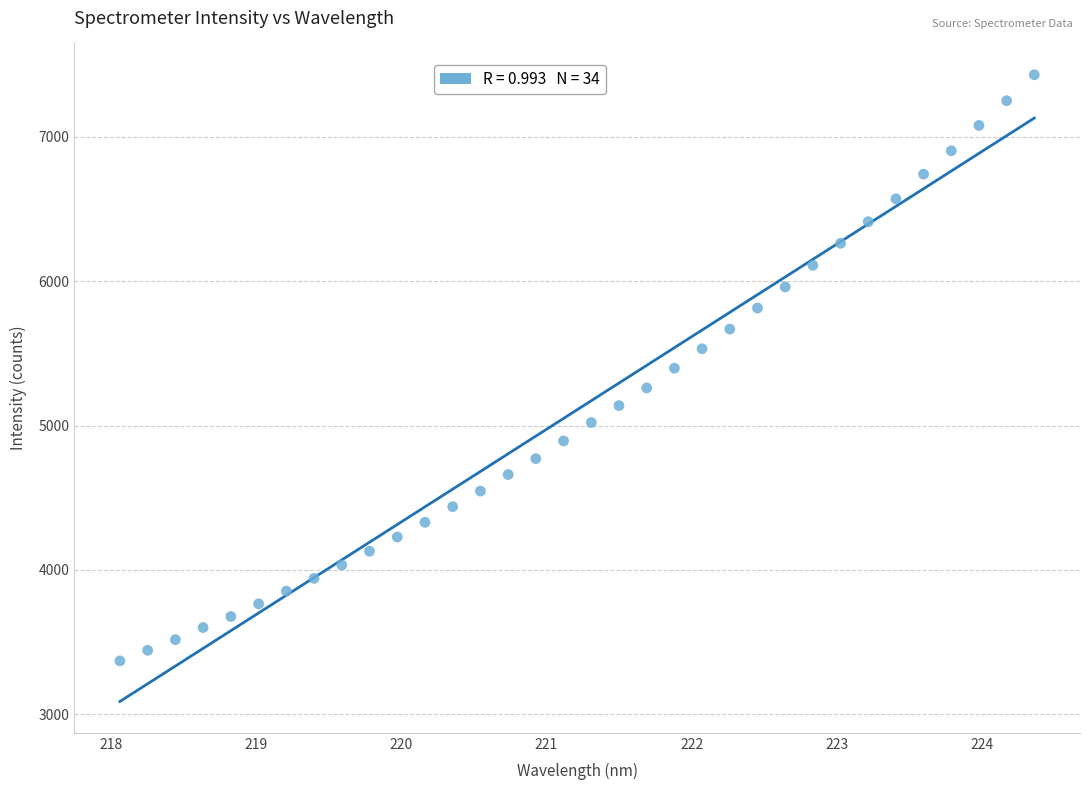

What is the range of Y values (max minus min)?

4061.3